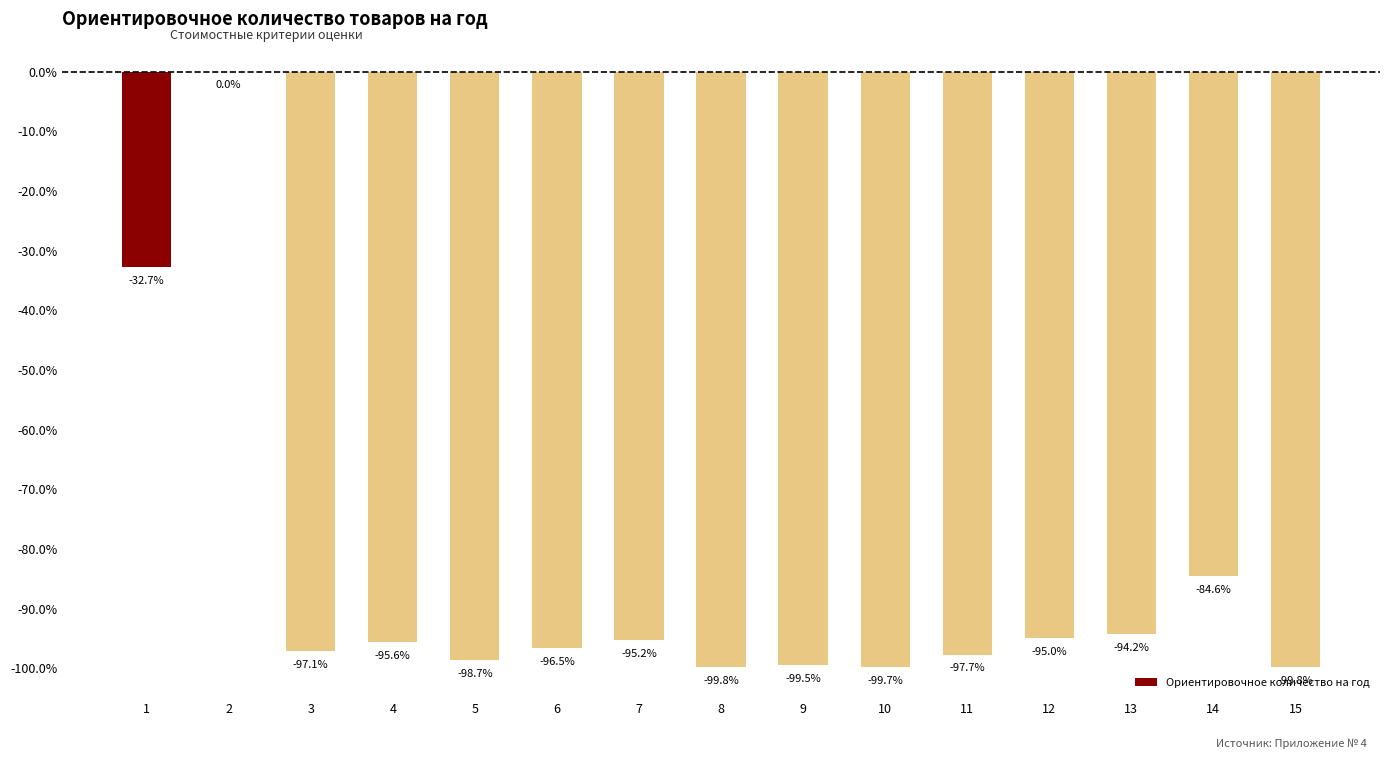

What is the sum of the values at 9 and 12?

-194.5